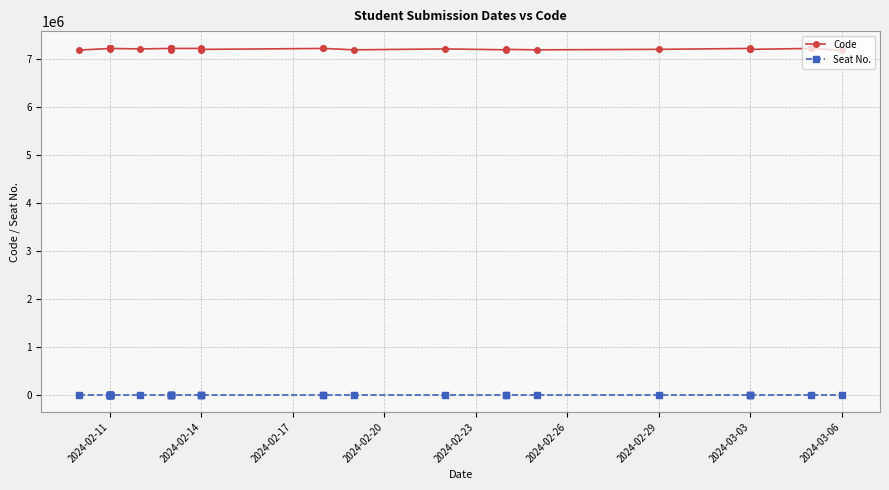

What is the lowest value of the Code series?

7190215